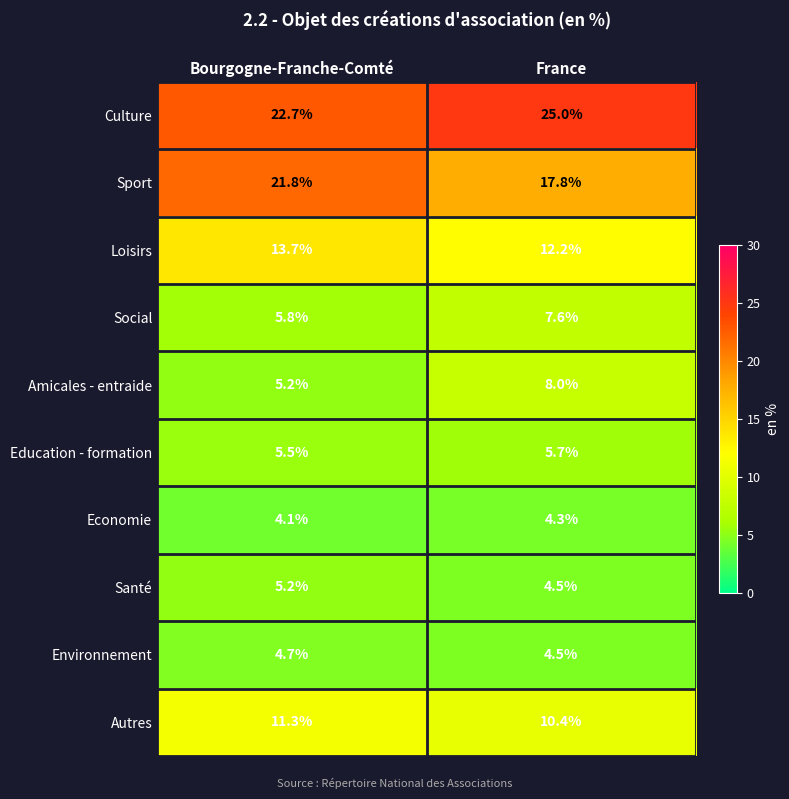

The Sport series shows 29.1 at Bourgogne-Franche-Comté. True or false?

False